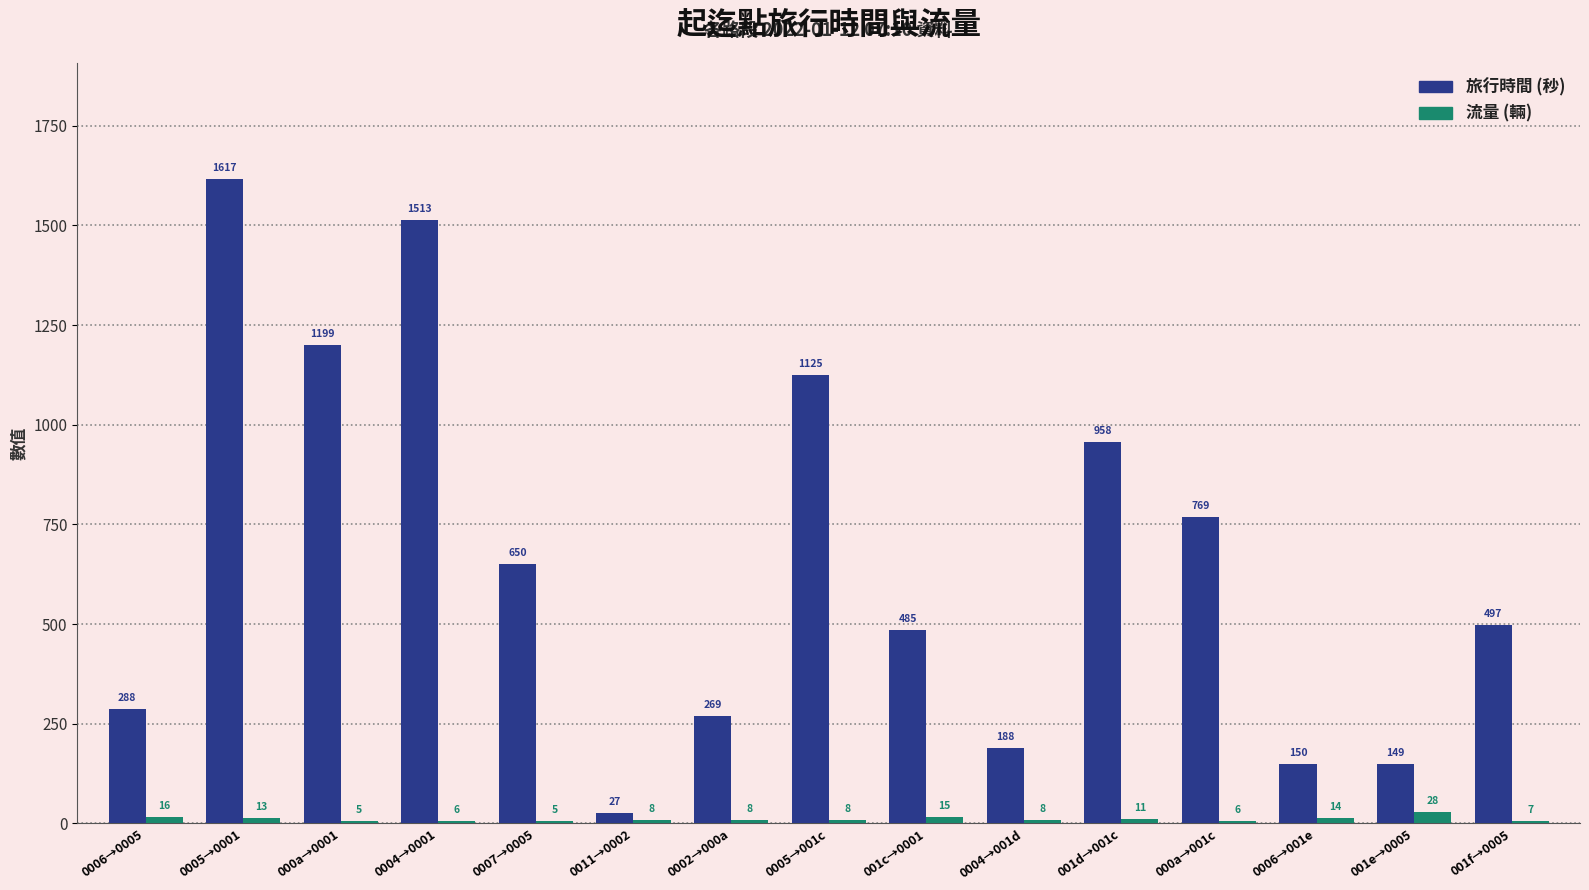

At which category is the sum across all series the highest?

0005→0001